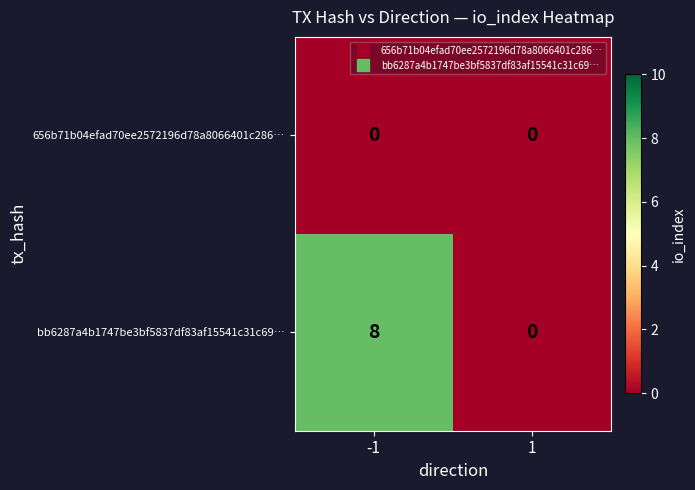

Is it true that bb6287a4b1747be3bf5837df83af15541c31c69… equals 5 at 1?

False